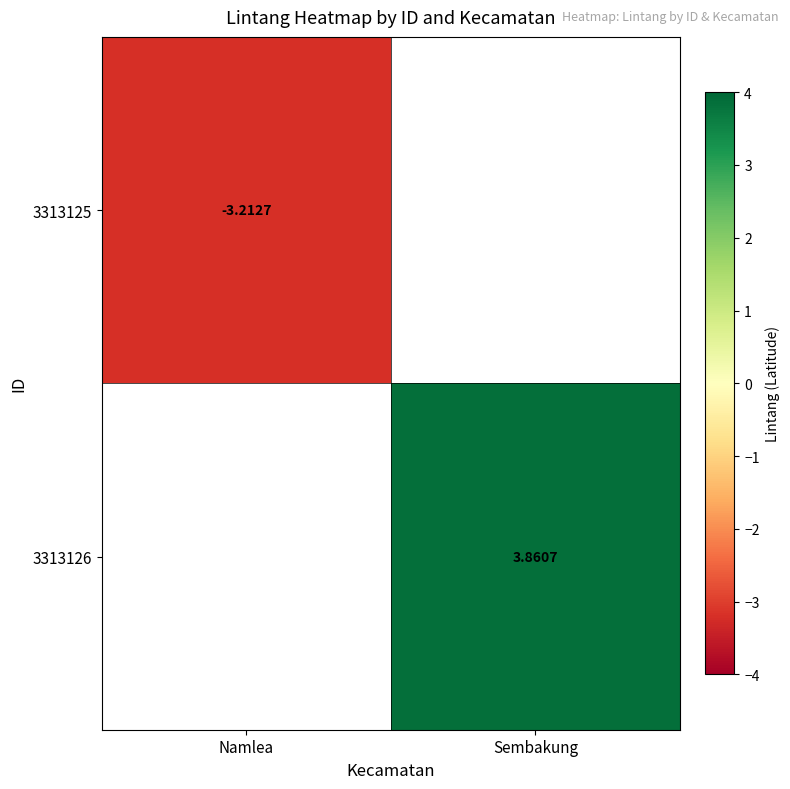

Count the number of categories in the chart.

2